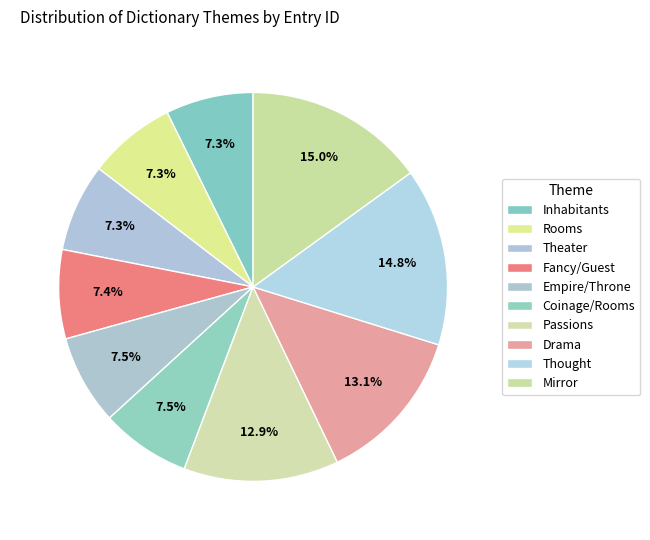

Rank the categories by value from lowest to highest.

Inhabitants, Rooms, Theater, Fancy/Guest, Empire/Throne, Coinage/Rooms, Passions, Drama, Thought, Mirror